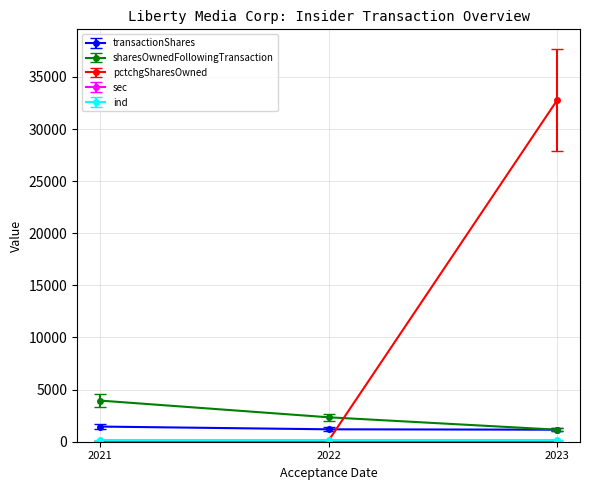

Which series has the largest total across all categories?

pctchgSharesOwned